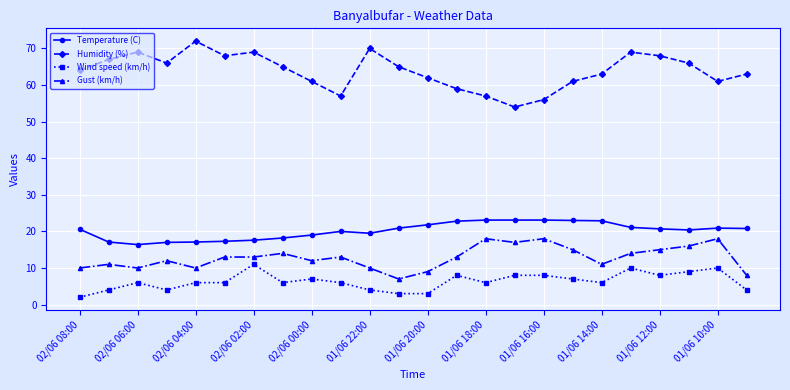

Does the chart display data point markers on the line(s)?

Yes